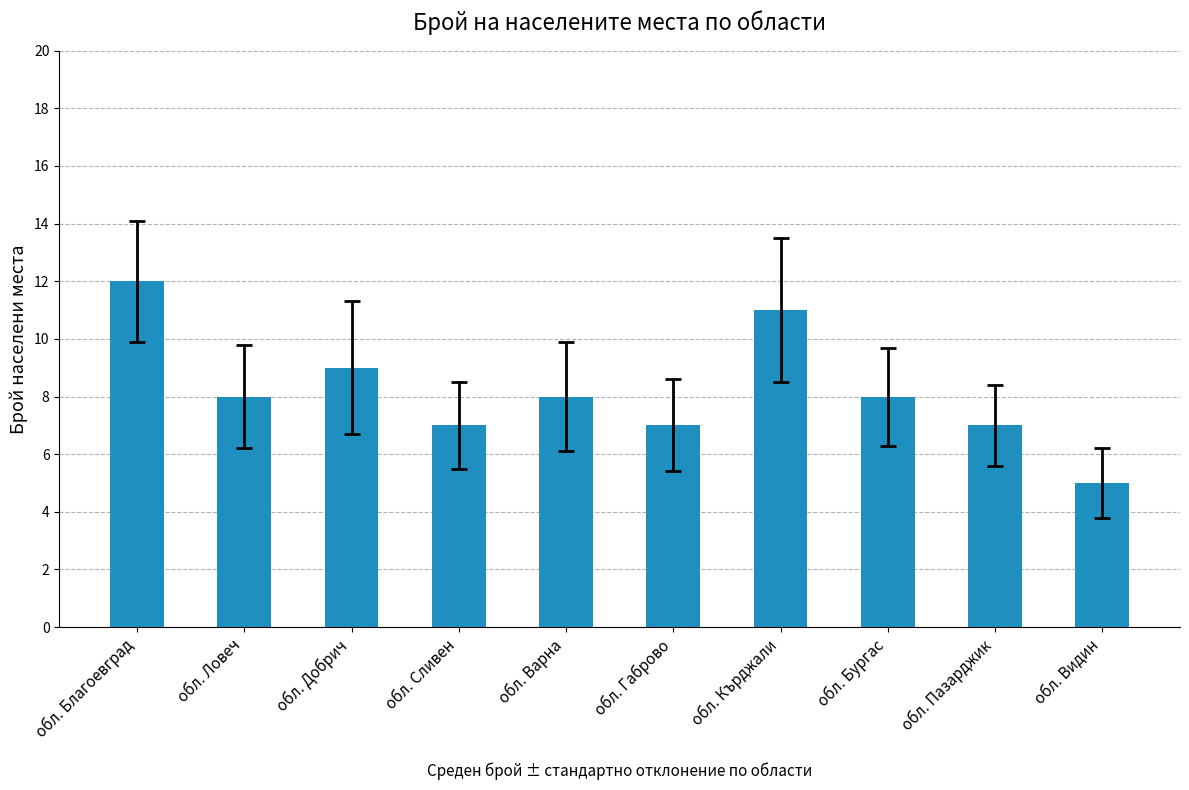

Reading right to left, transcribe all the data shown in this chart.

5	7	8	11	7	8	7	9	8	12